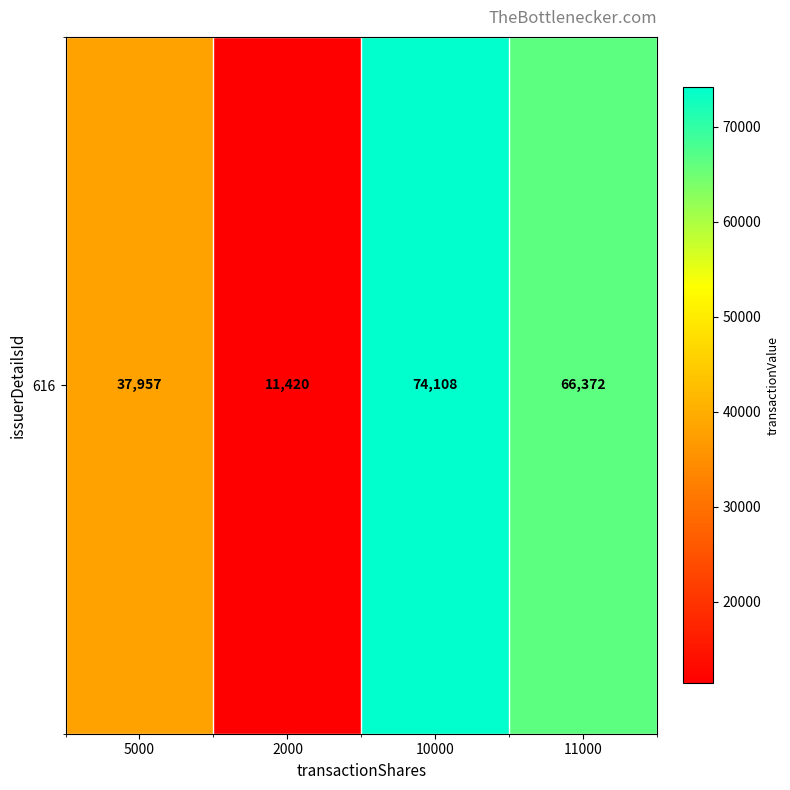

What is the change in value from 5000 to 2000?

-26537